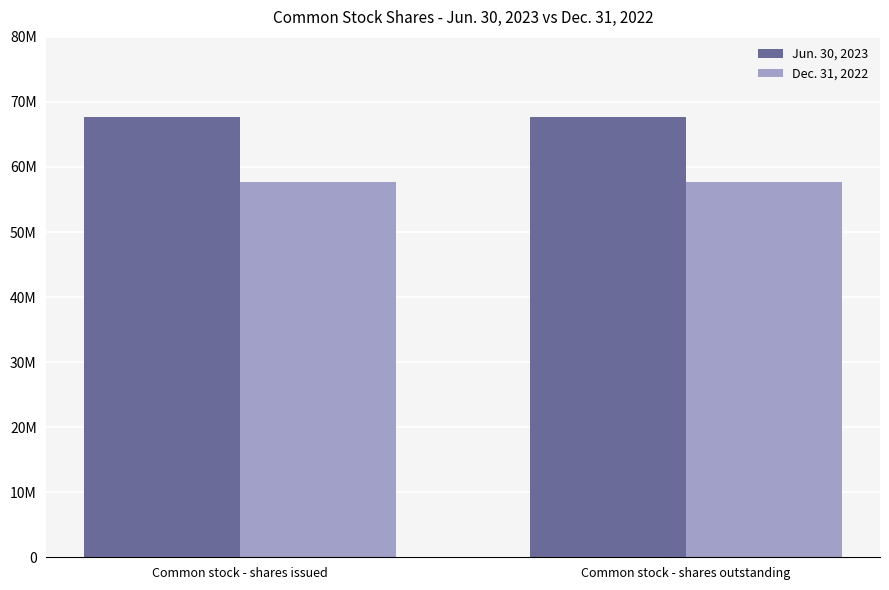

Does the chart contain any negative values?

No